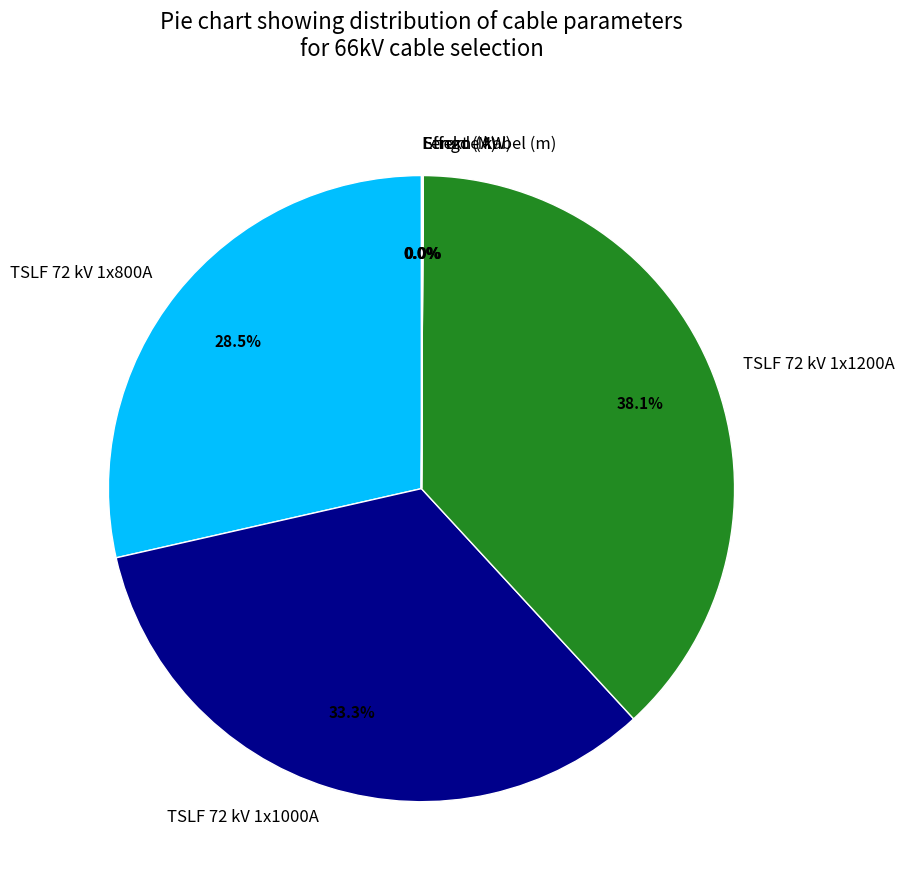

Does any single category account for the majority?

No